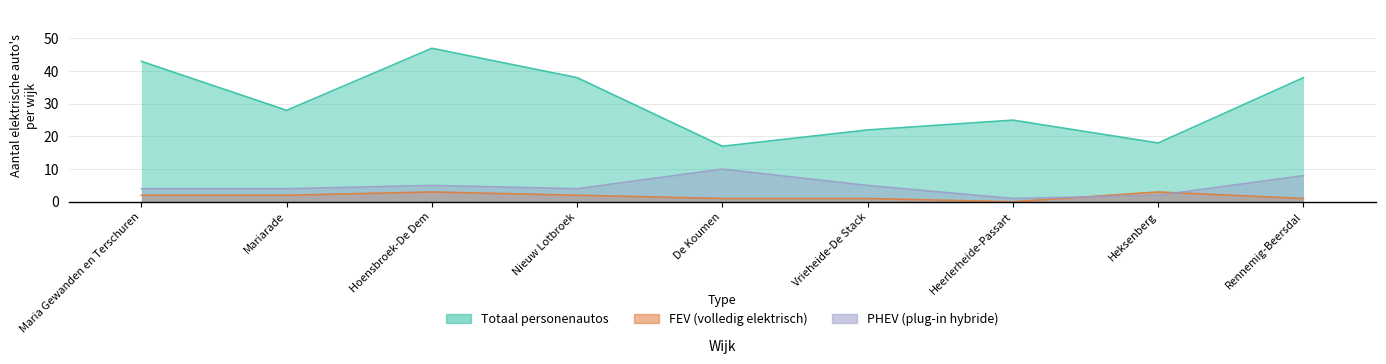

At how many categories does at least one series exceed 41?

2